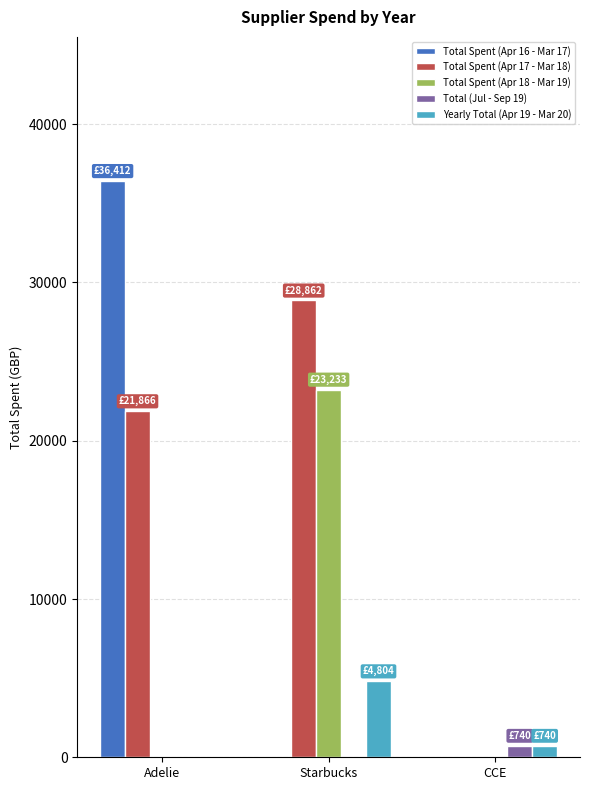

How many groups of bars are there?

3